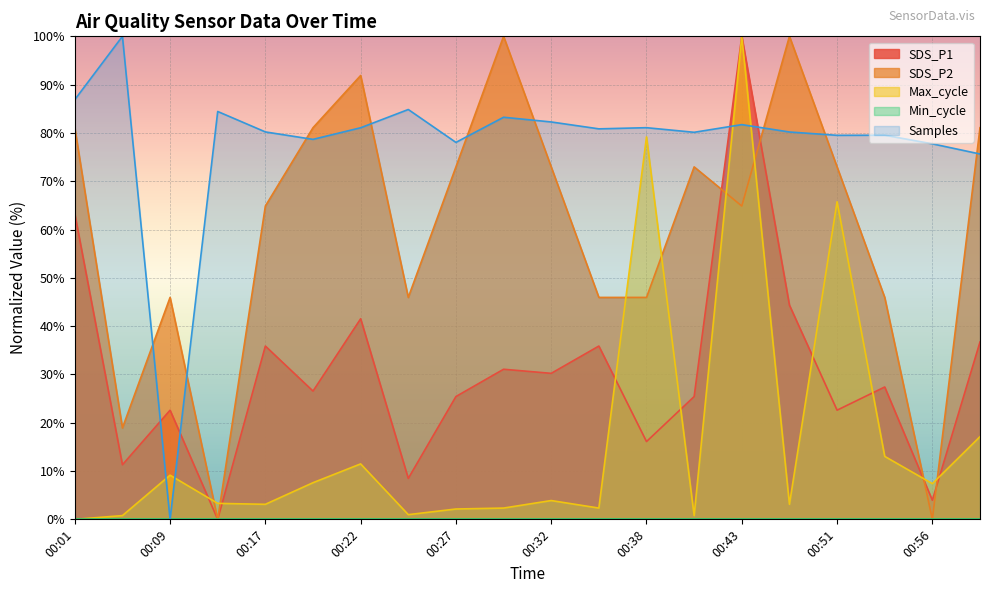

How many intersections are there between SDS_P2 and SDS_P1?

4